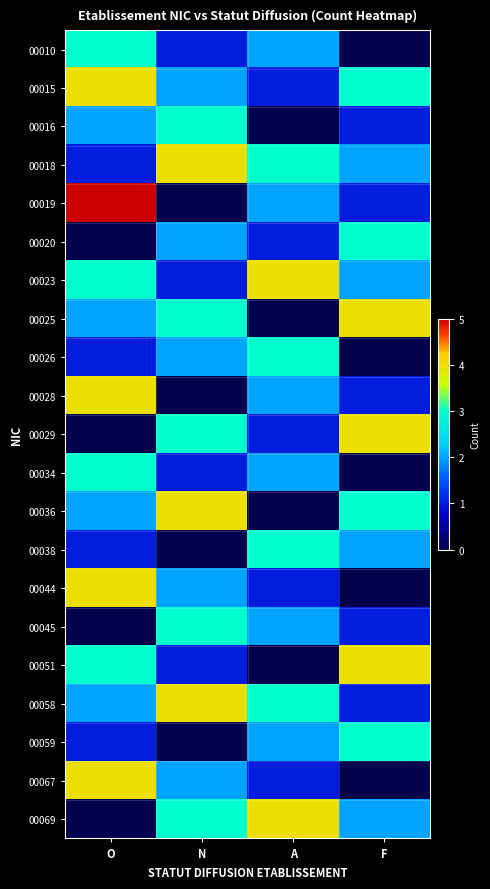

At how many categories does at least one series exceed 4?

1